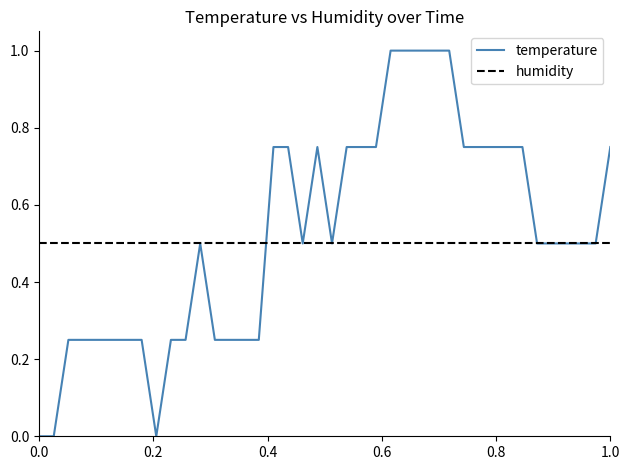

List the series in order of their peak value, highest first.

temperature, humidity